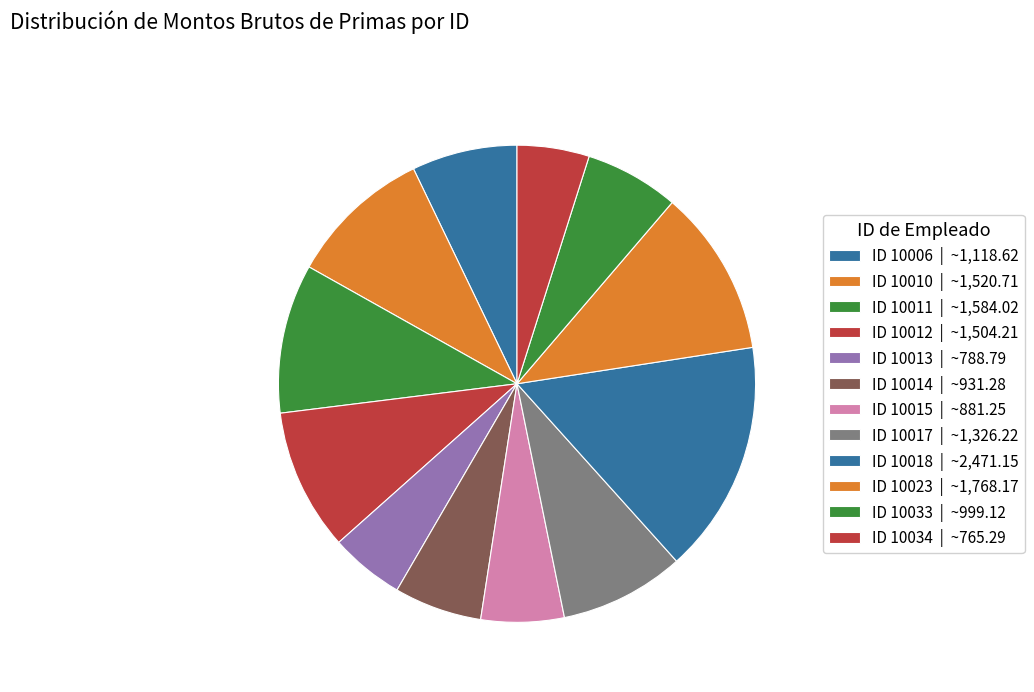

Count the number of slices in the pie.

12